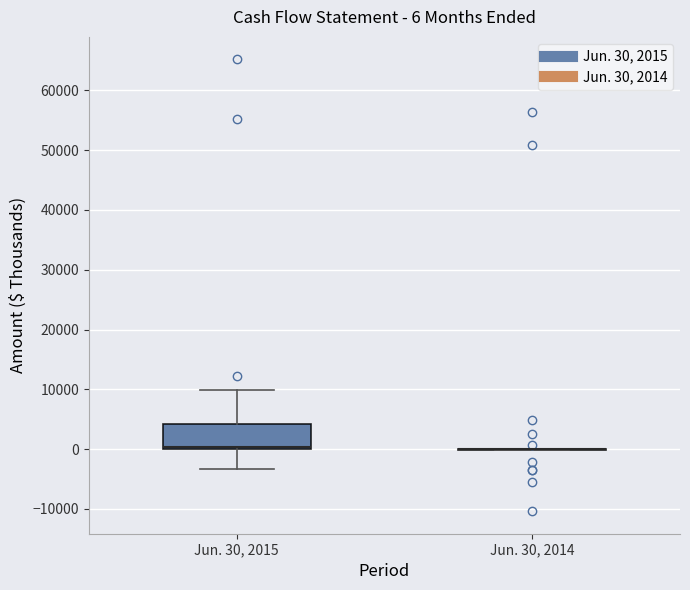

Which box is the tallest, from its lower edge to its upper edge?

Jun. 30, 2015